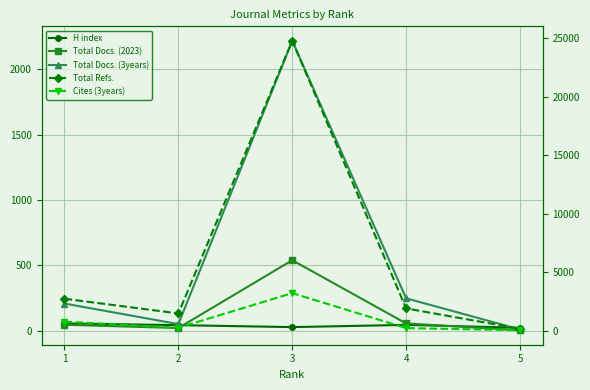

The value of Total Docs. (3years) at 1 is 209. True or false?

True